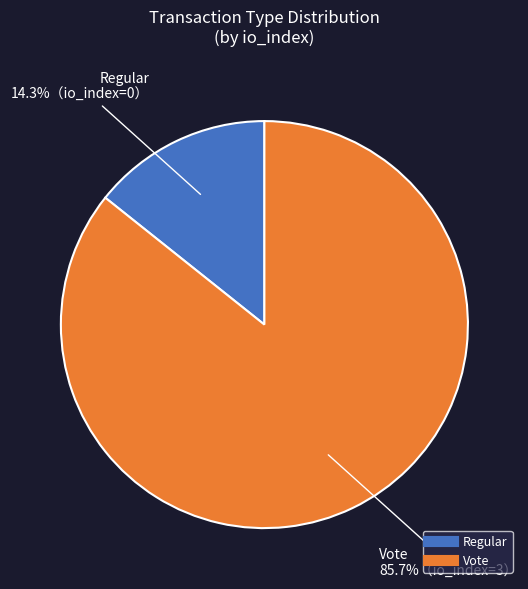

Does Regular represent more than half of the total?

No